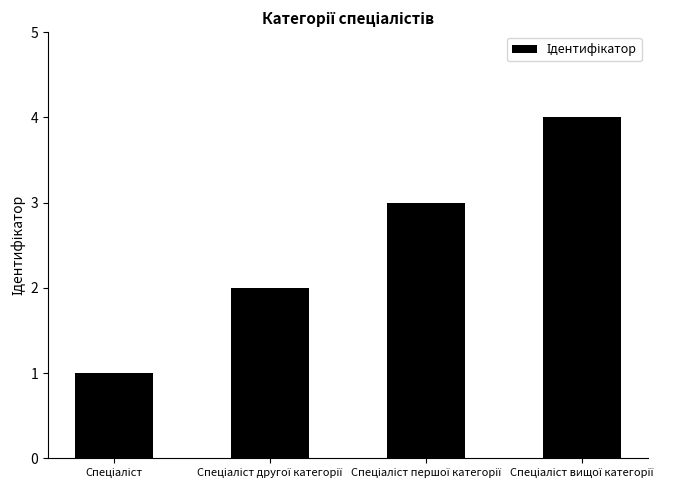

What is the sum of all values?

10